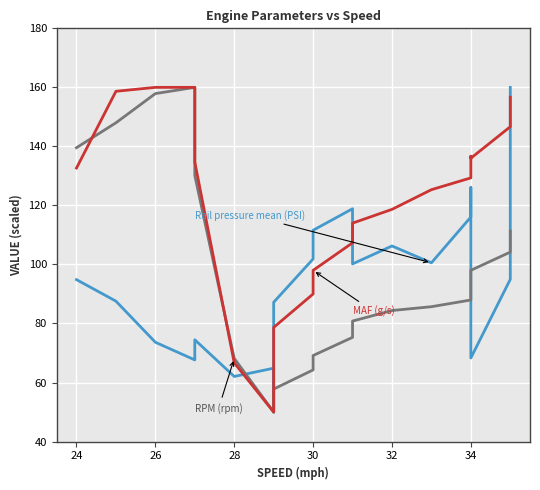

Reading left to right, extract all data points from this chart.

Rail pressure mean (PSI): 94.9	87.6	73.6	67.7	74.5	62.1	64.9	50.0	87.2	101.9	111.6	118.9	100.2	106.3	100.6	116.1	126.1	68.3	95.0	160.0
RPM (rpm): 139.6	148.0	157.9	160.0	130.1	68.2	50.0	52.8	57.8	64.3	69.1	75.3	80.8	84.4	85.7	88.0	93.3	98.0	104.2	111.3
MAF (g/s): 132.7	158.7	160.0	160.0	134.7	66.7	50.0	72.7	78.7	90.0	98.0	107.3	114.0	118.7	125.3	129.3	136.7	136.0	146.7	156.7